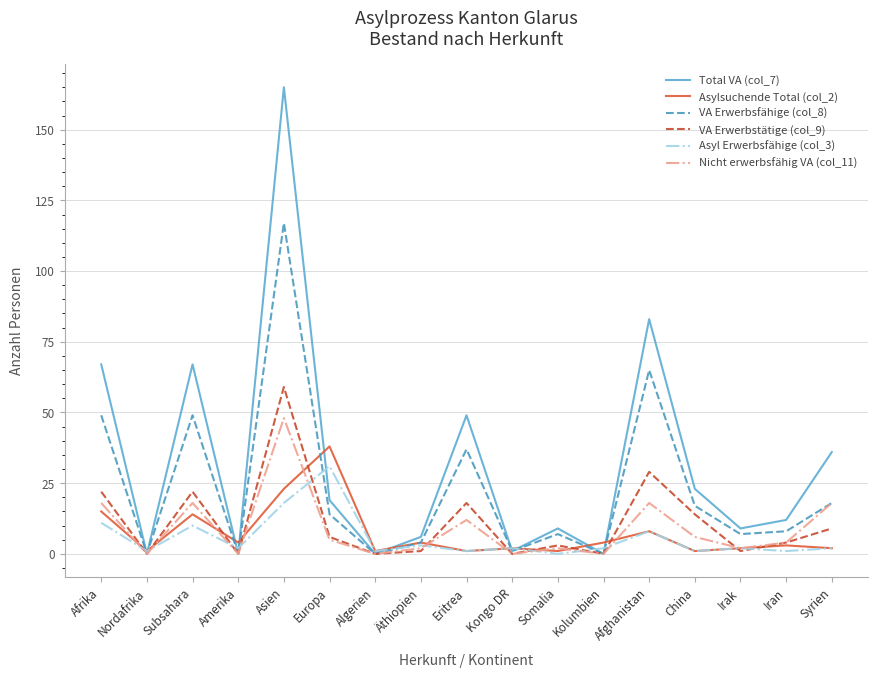

Is it true that Total VA (col_7) equals 6 at Äthiopien?

True